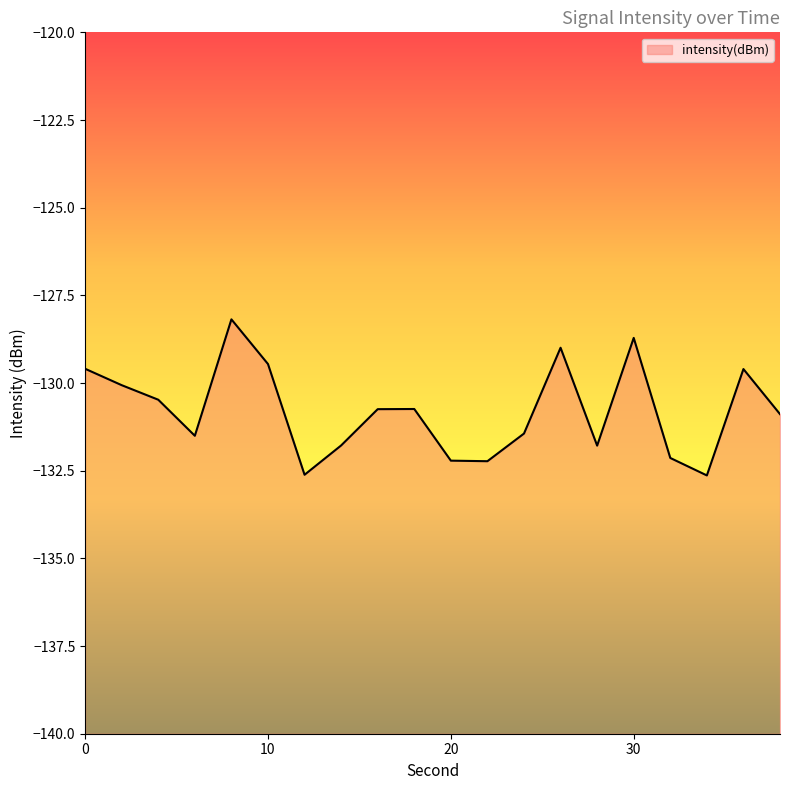

What is the value of the 18th point from the left?

-132.6